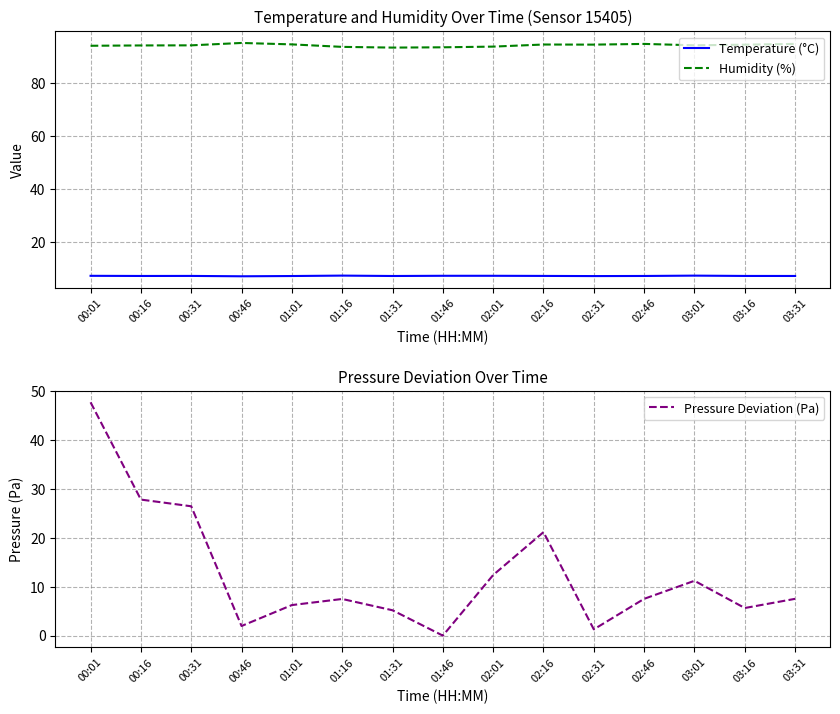

What is the difference between the highest and lowest values at 01:16?

86.3